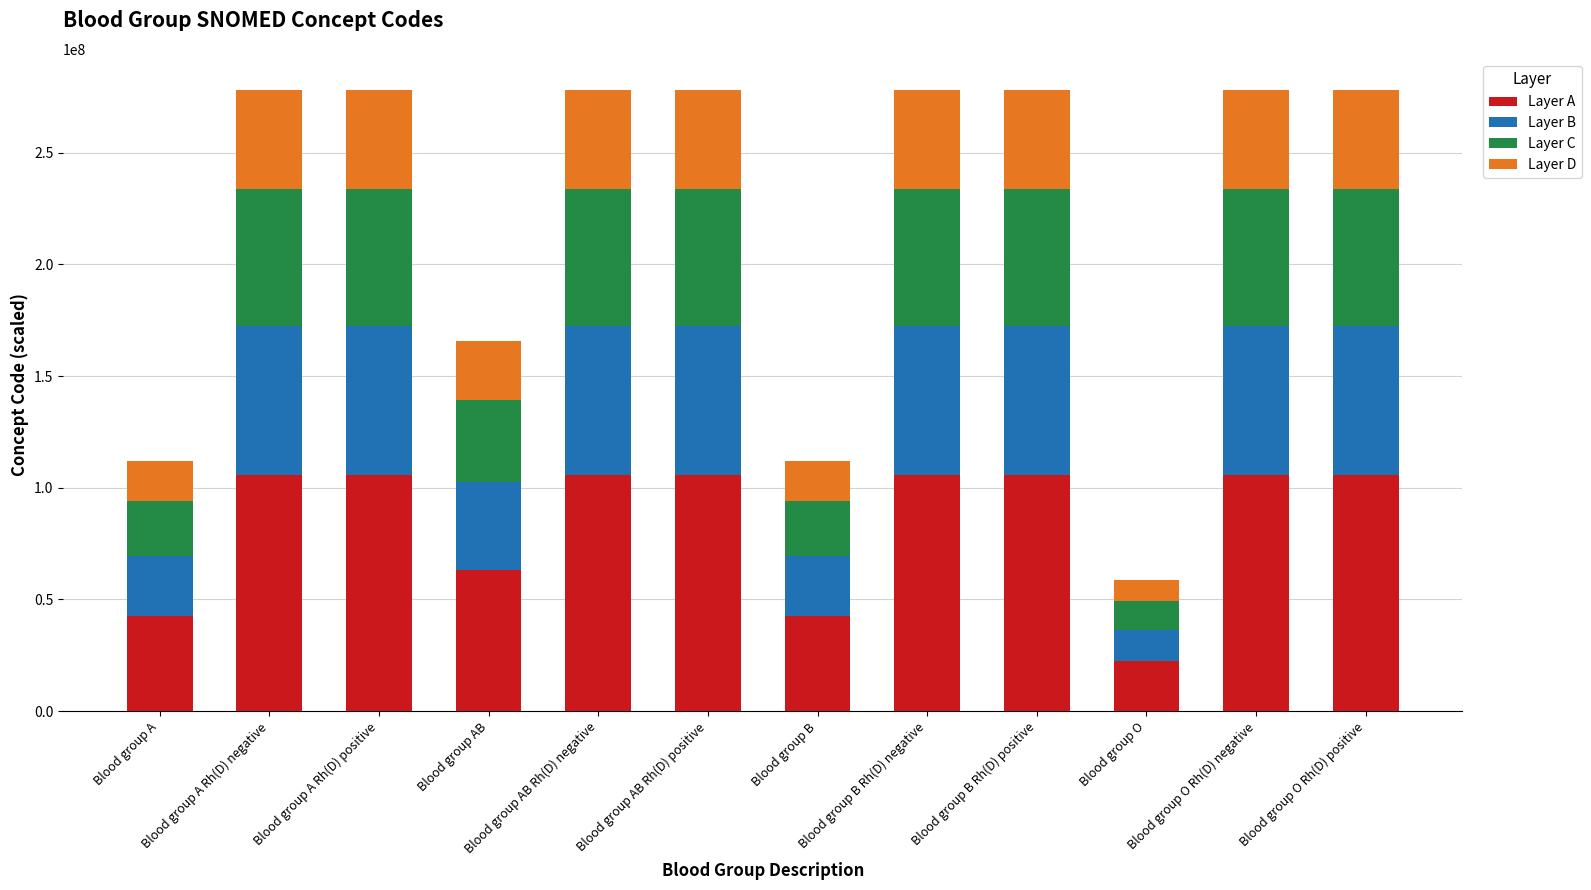

How many distinct data groups are displayed?

4